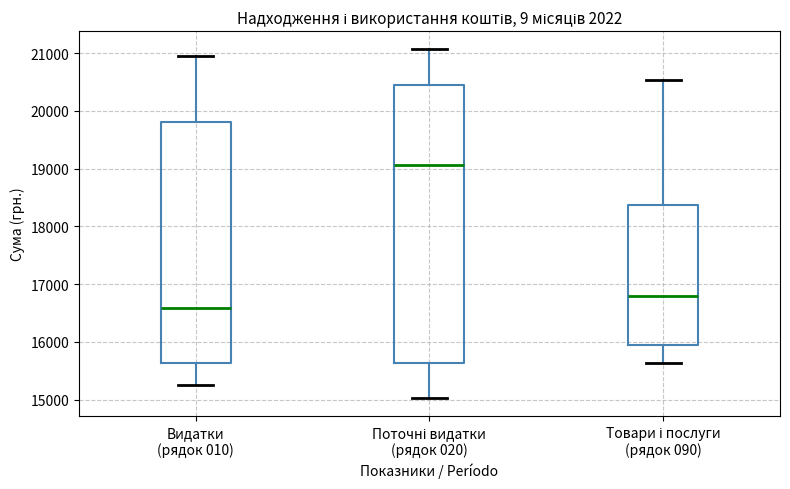

Reading left to right, transcribe this box plot: for each box, give where its median line is, the range the box spans, and where its two whiskers end, as read against the y-axis. The values are not printed on the chart, so give them approximately, as read against the axis.

Видатки (рядок 010): median 16600, box 15600 to 19800, whiskers 15300 to 21000
Поточні видатки (рядок 020): median 19100, box 15600 to 20400, whiskers 15000 to 21100
Товари і послуги (рядок 090): median 16800, box 15900 to 18400, whiskers 15600 to 20500